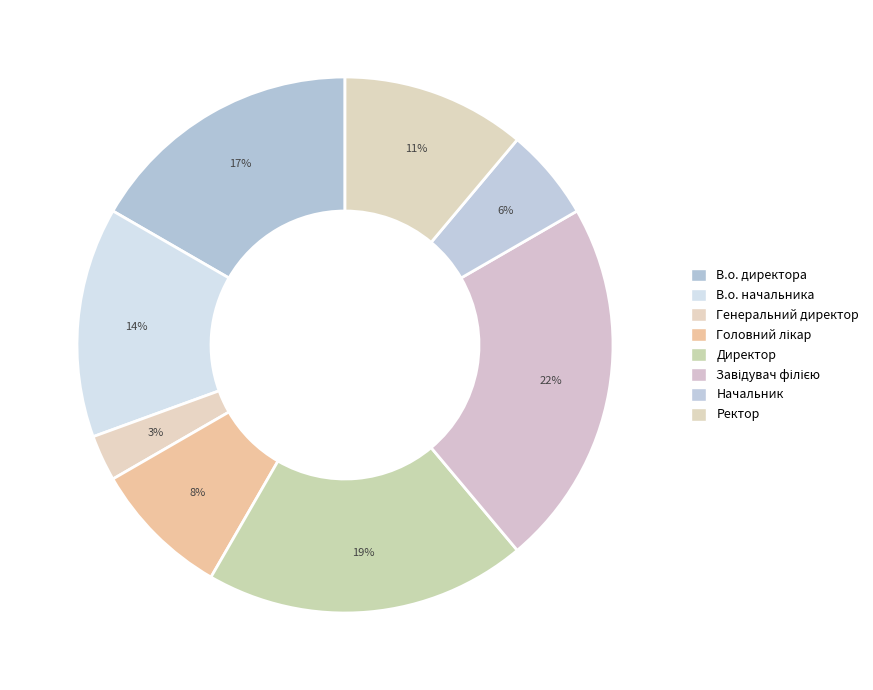

Is it true that Начальник is 6% of the pie?

True